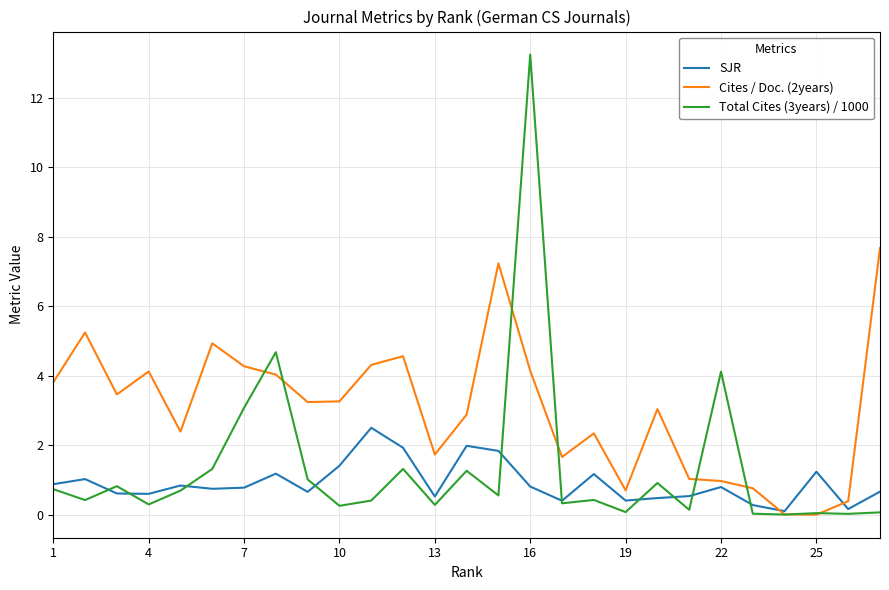

Which series has the largest total across all categories?

Cites / Doc. (2years)